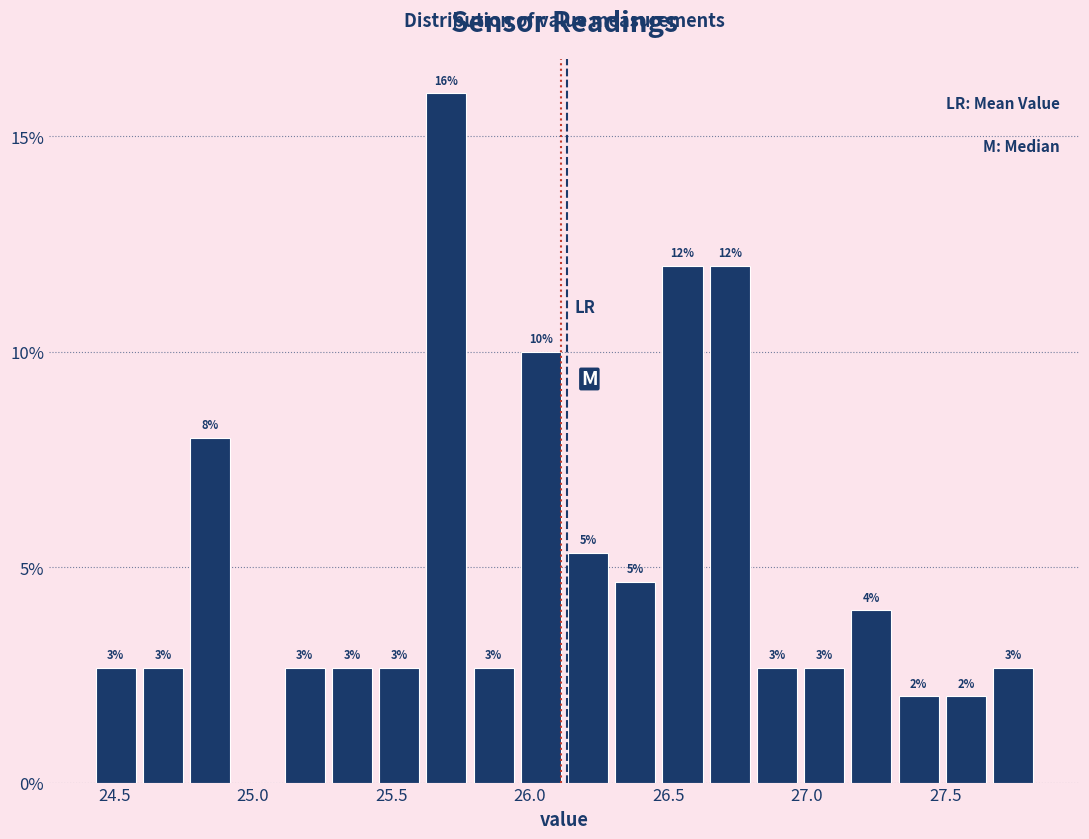

Read against the x-axis, roughly where is the centre of the tallest bar?

25.70